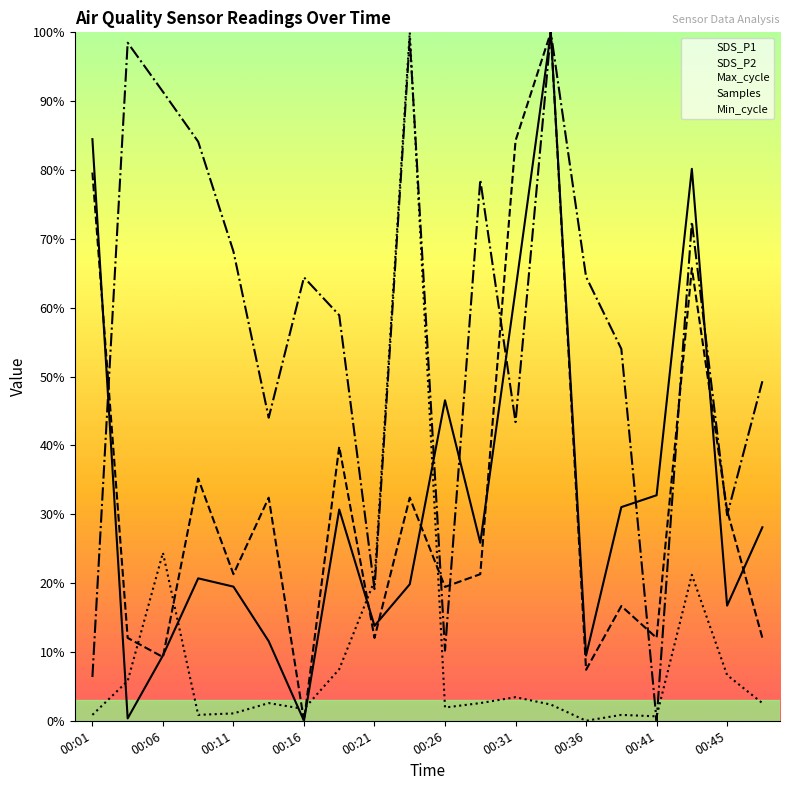

The Samples series shows 60.6 at 00:06. True or false?

False